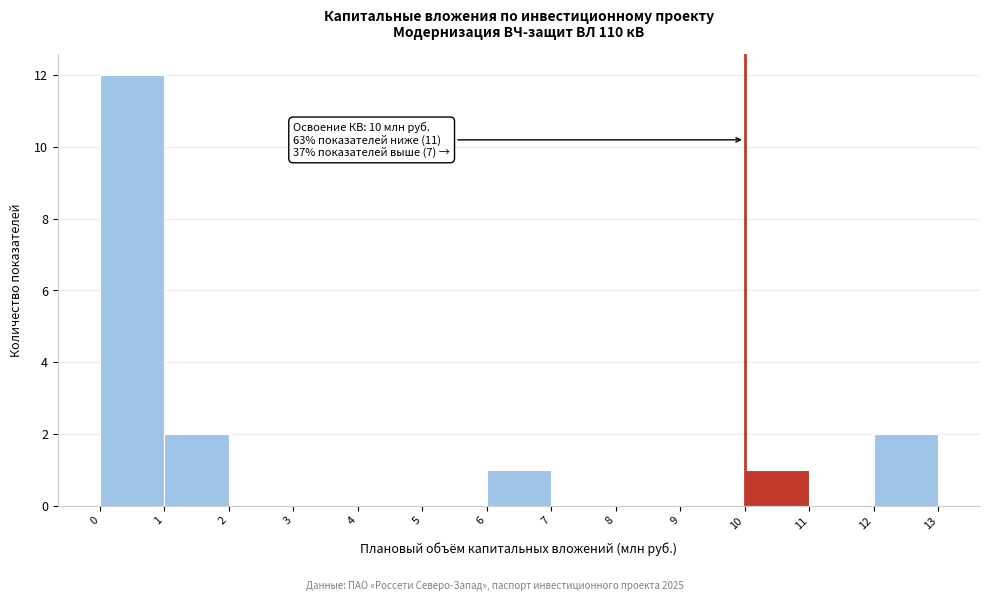

Which range on the x-axis has the tallest bar?

0 to 1